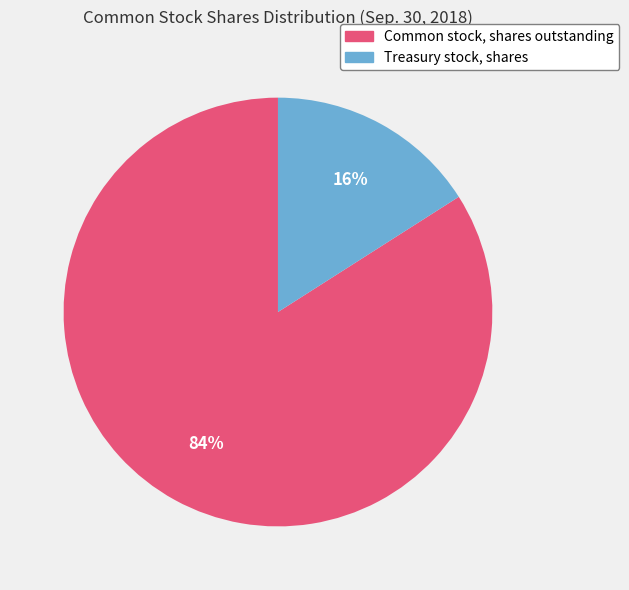

Do Treasury stock, shares and Common stock, shares outstanding together represent more than half of the pie?

Yes